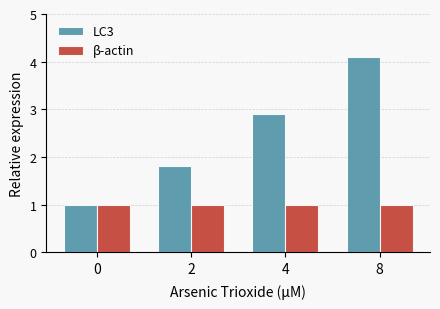

At how many categories does at least one series exceed 3?

1